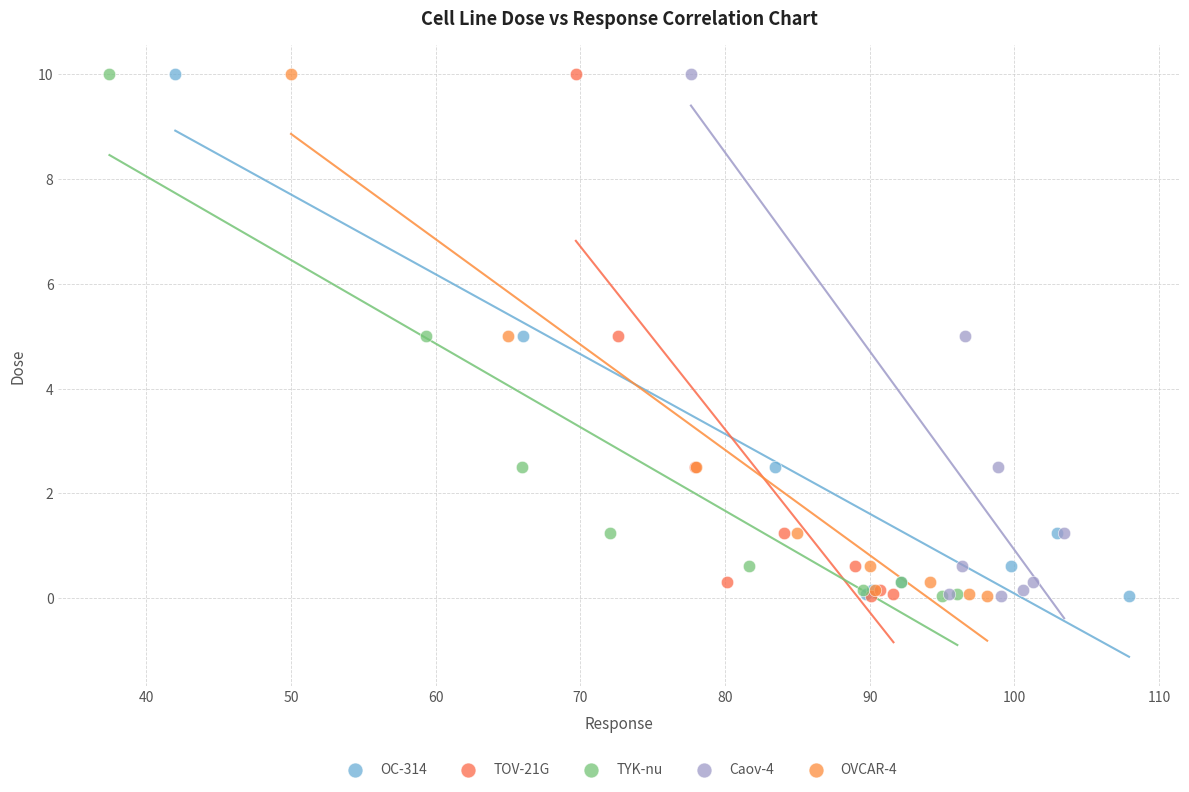

What are all the series names shown in the legend?

OC-314, TOV-21G, TYK-nu, Caov-4, OVCAR-4